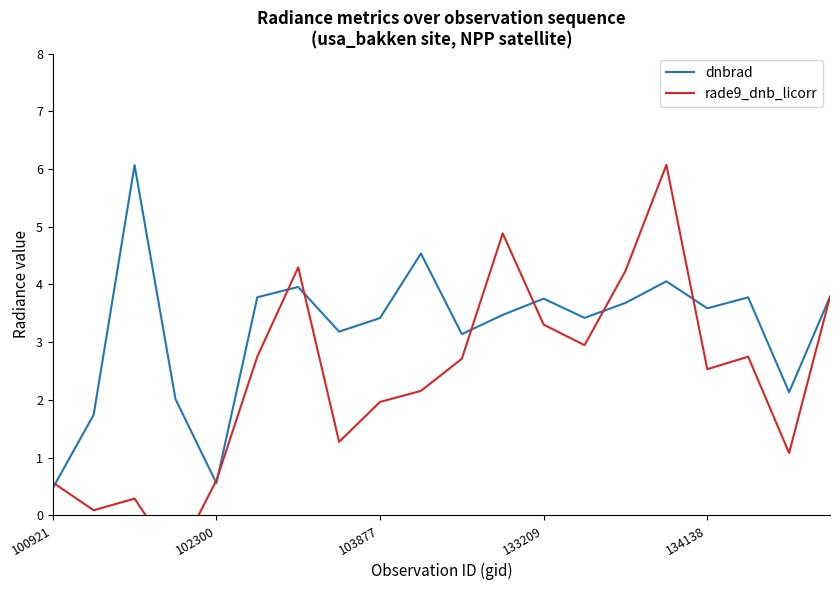

The value of rade9_dnb_licorr at 7 is 1.3. True or false?

True